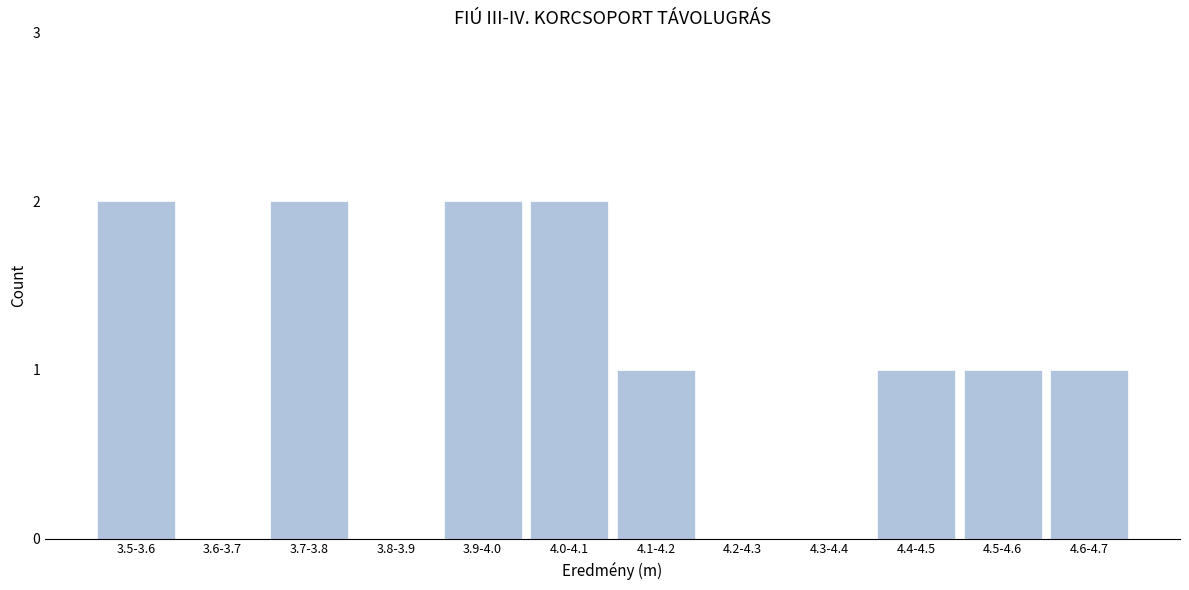

Reading left to right, list all the values displayed in this chart.

3.5-3.6=2	3.6-3.7=0	3.7-3.8=2	3.8-3.9=0	3.9-4.0=2	4.0-4.1=2	4.1-4.2=1	4.2-4.3=0	4.3-4.4=0	4.4-4.5=1	4.5-4.6=1	4.6-4.7=1